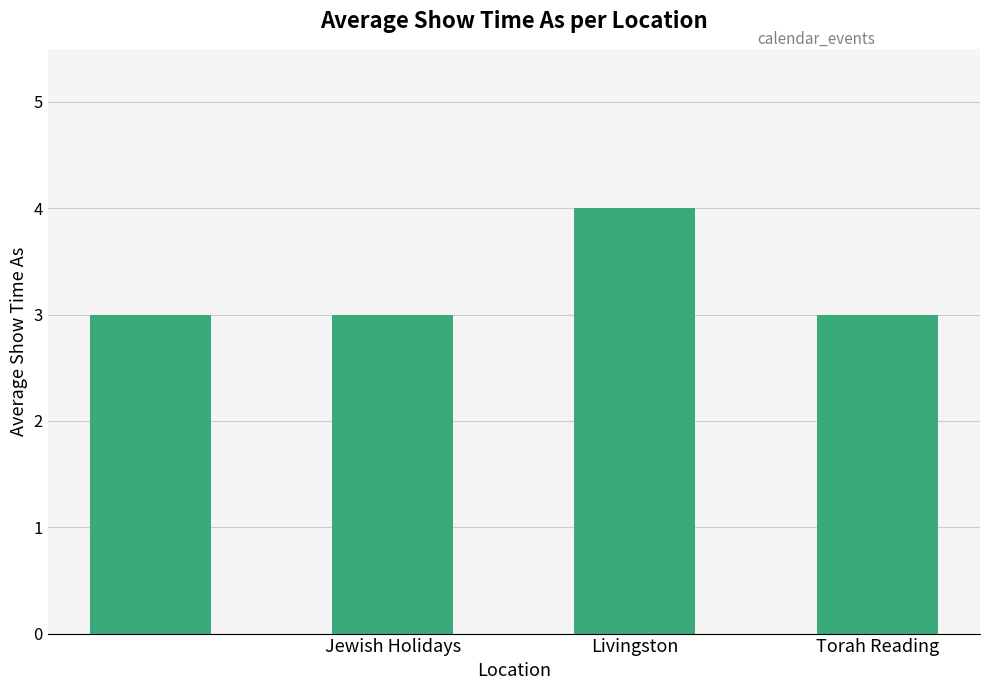

Reading right to left, transcribe all the data shown in this chart.

3	4	3	3